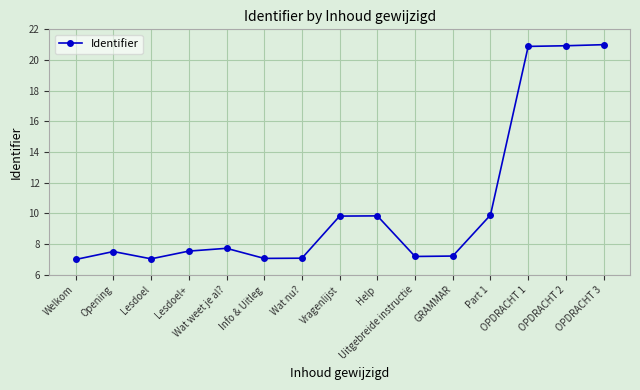

What is the smallest value displayed?

7.0